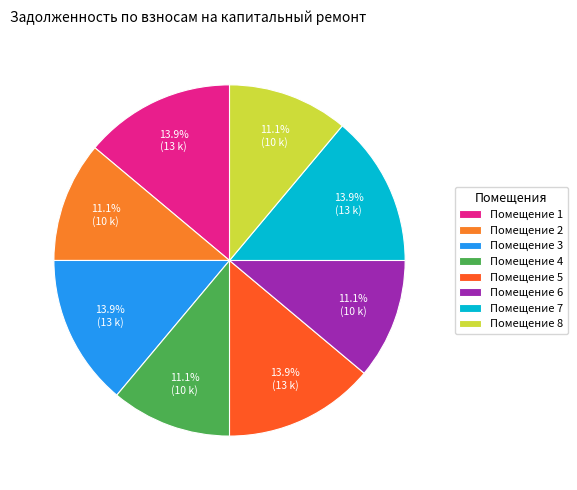

What percentage is NOT represented by Помещение 7?

86.1%